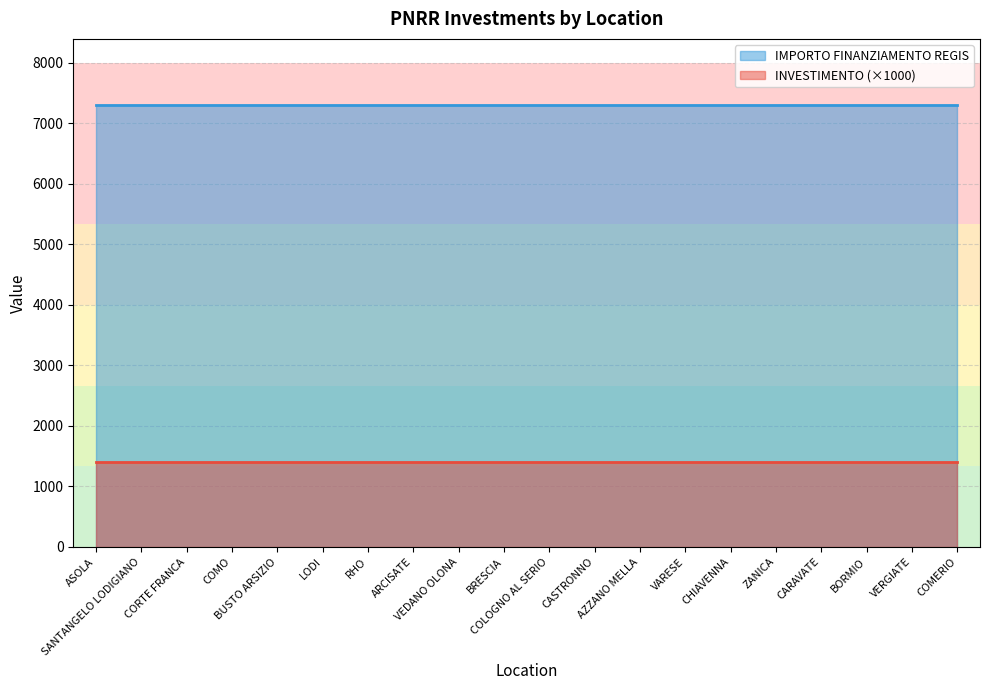

What is the value of the IMPORTO FINANZIAMENTO REGIS point at the 19th from the left?

7301.0